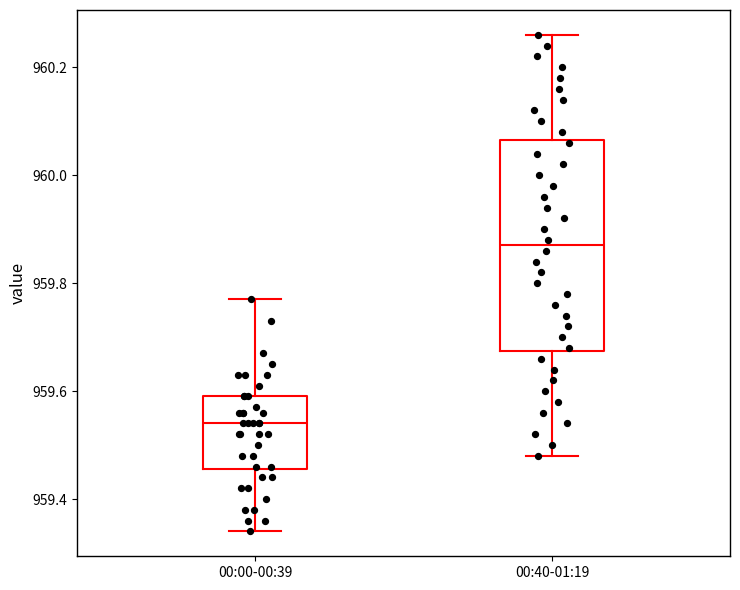

Reading left to right, read every box against the y-axis: the position of its median line, the range the box covers, and the ends of its whiskers. The values are not printed on the chart, so give them approximately, as read against the axis.

00:00-00:39: median 959.54, box 959.46 to 959.60, whiskers 959.34 to 959.78
00:40-01:19: median 959.88, box 959.68 to 960.06, whiskers 959.48 to 960.26